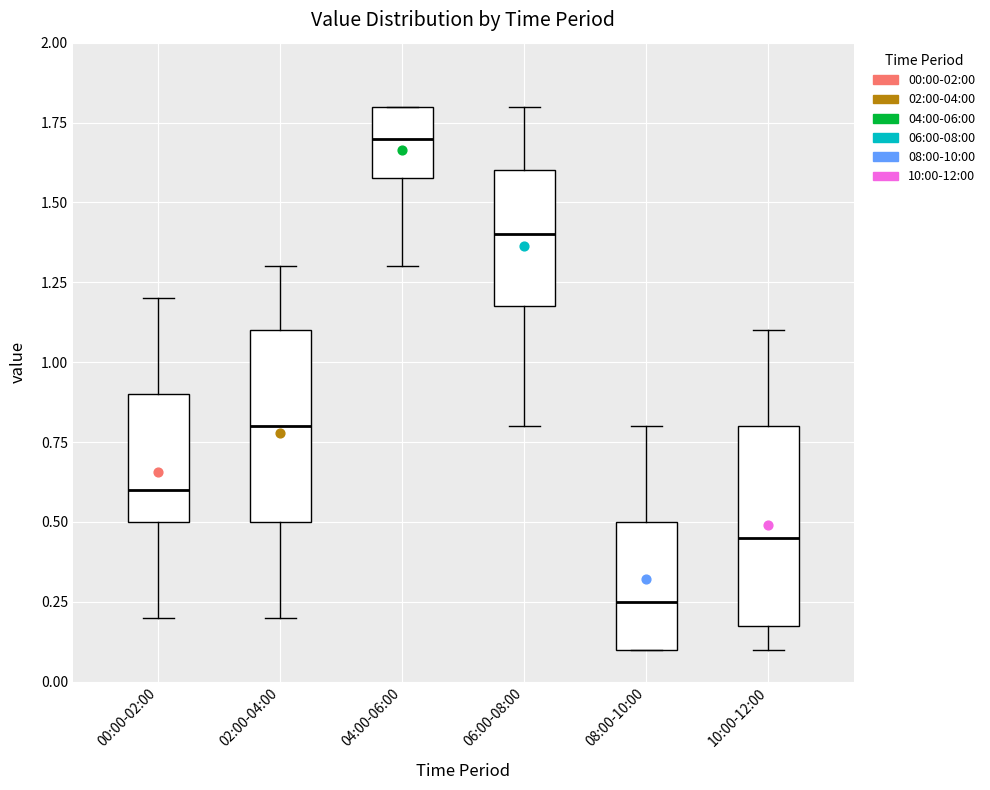

Which box's median line is the highest?

04:00-06:00